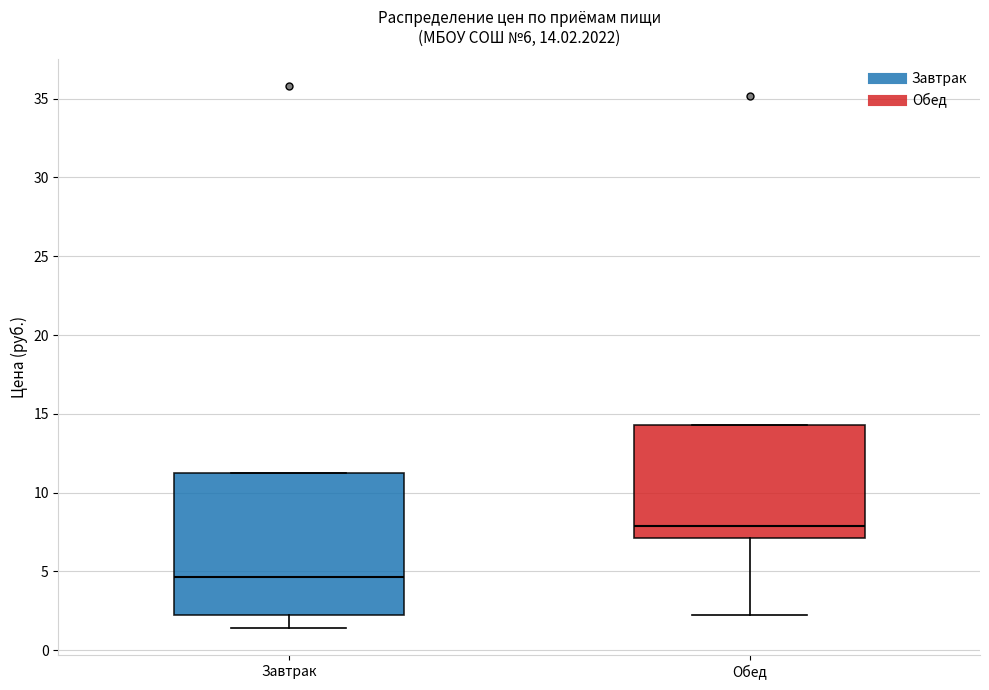

Which box is the tallest, from its lower edge to its upper edge?

Завтрак